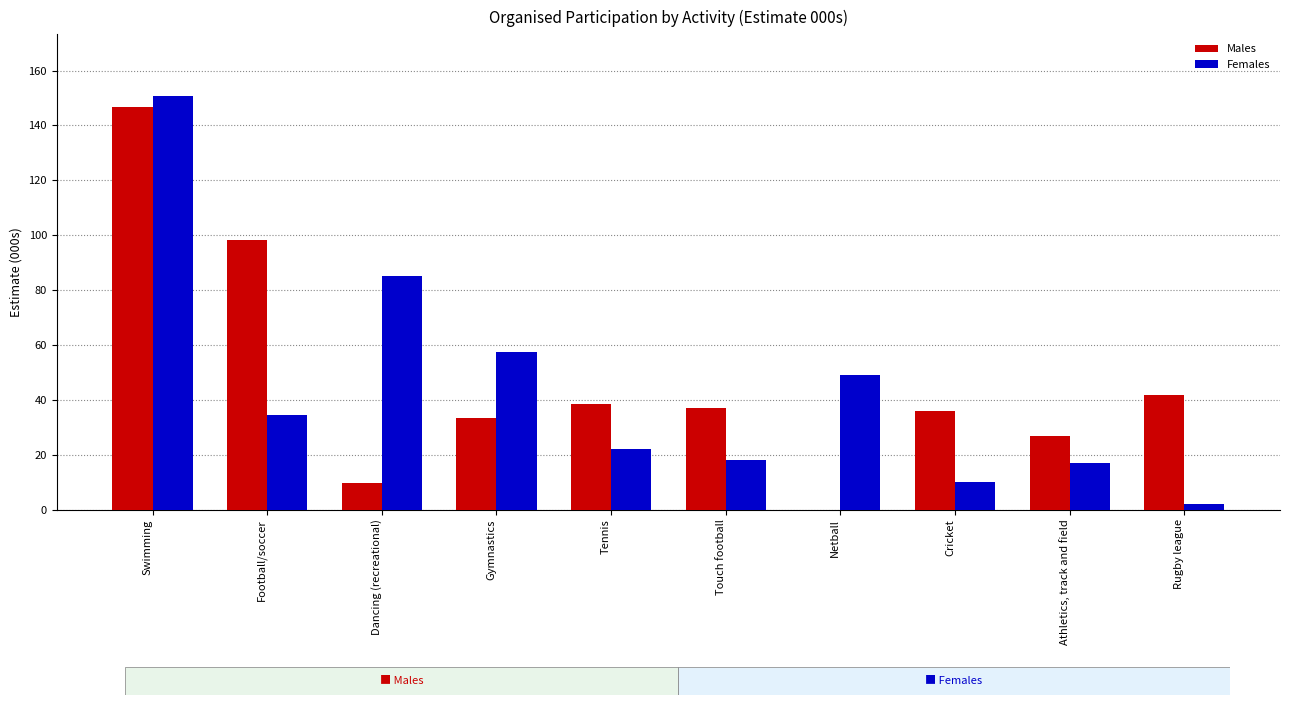

Reading left to right, extract all data points from this chart.

Males: 146.6	98.1	9.6	33.3	38.4	36.9	0.0	35.8	26.9	41.6
Females: 150.6	34.4	85.2	57.4	21.9	17.9	49.2	10.1	17.1	1.9